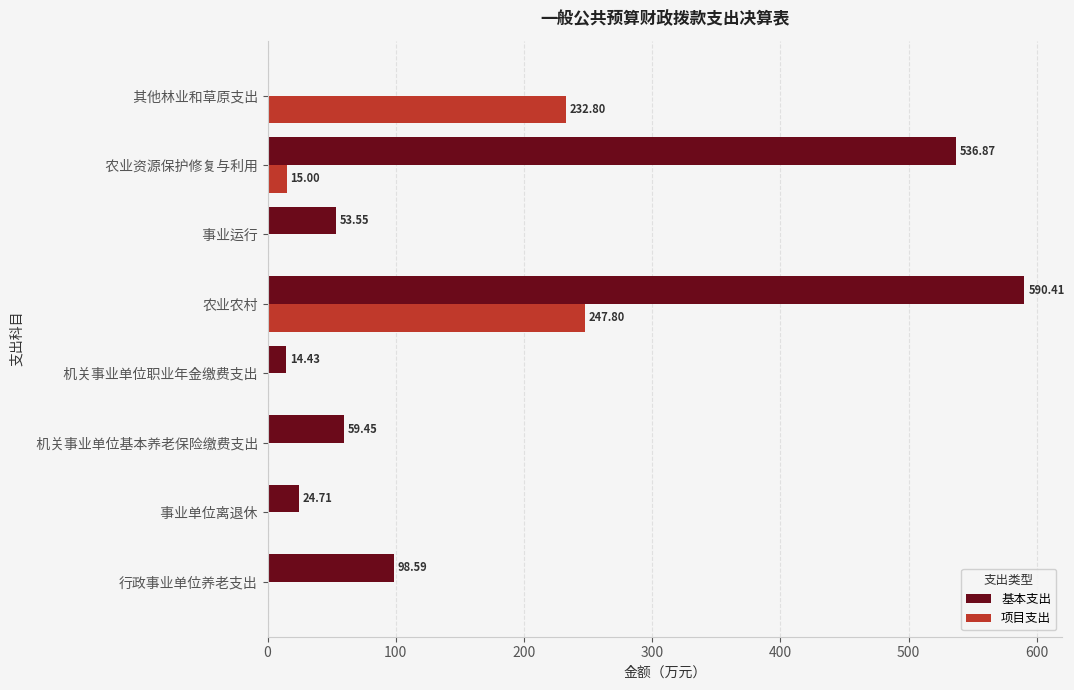

Which series has the largest total across all categories?

基本支出